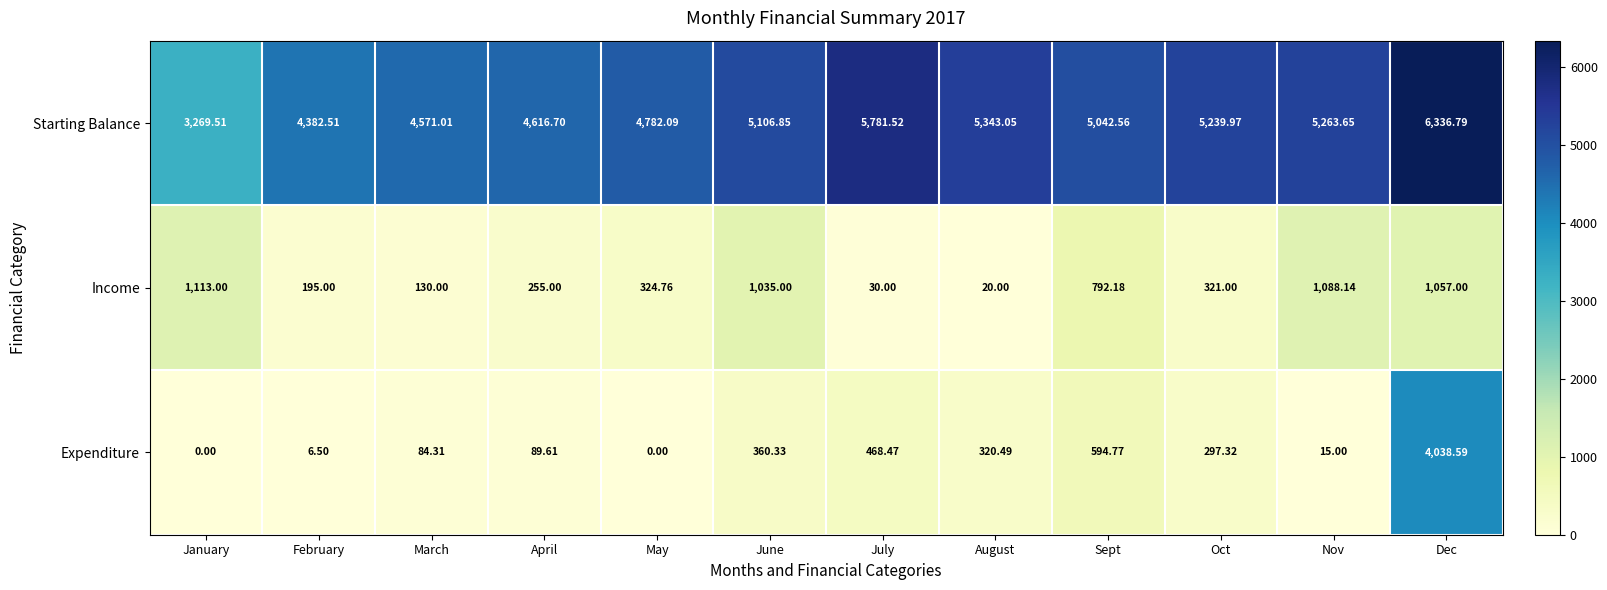

What is the greatest value displayed?

6336.8